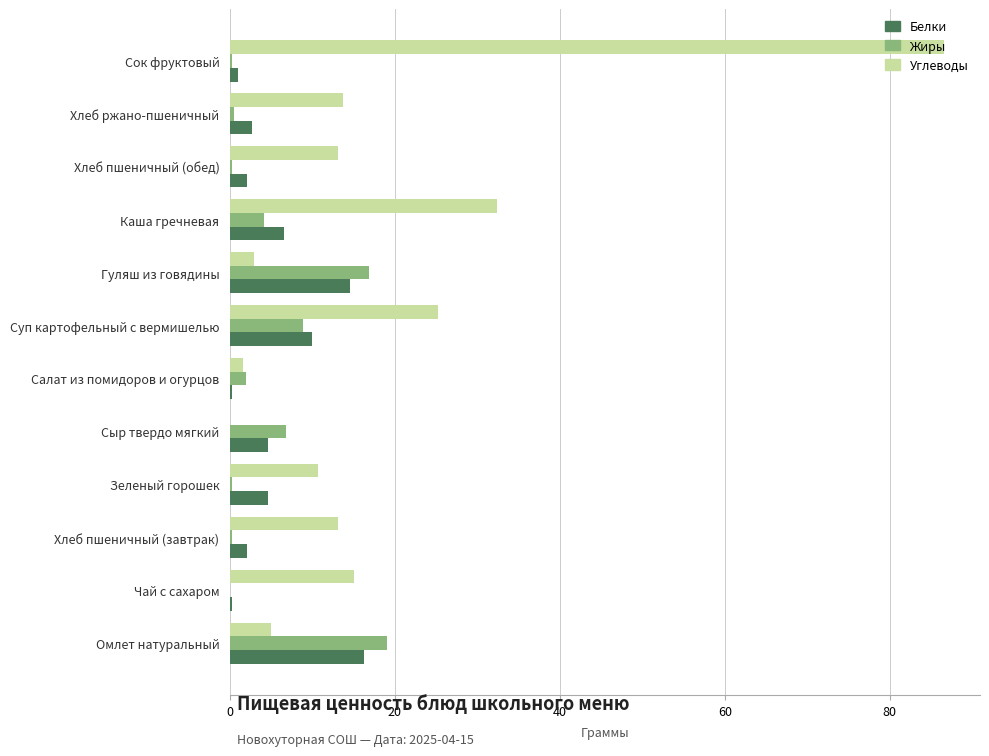

What is the average value of the Углеводы series?

18.3